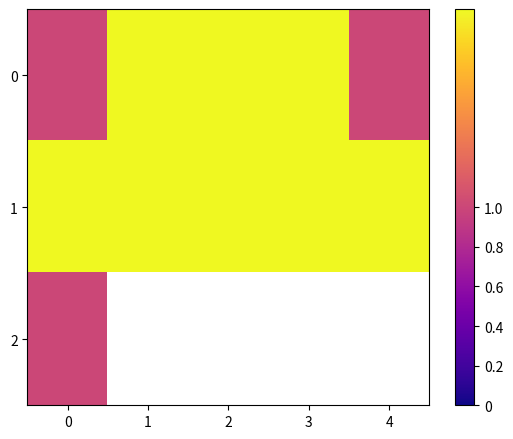

The 1 series shows 1.0 at 1. True or false?

False